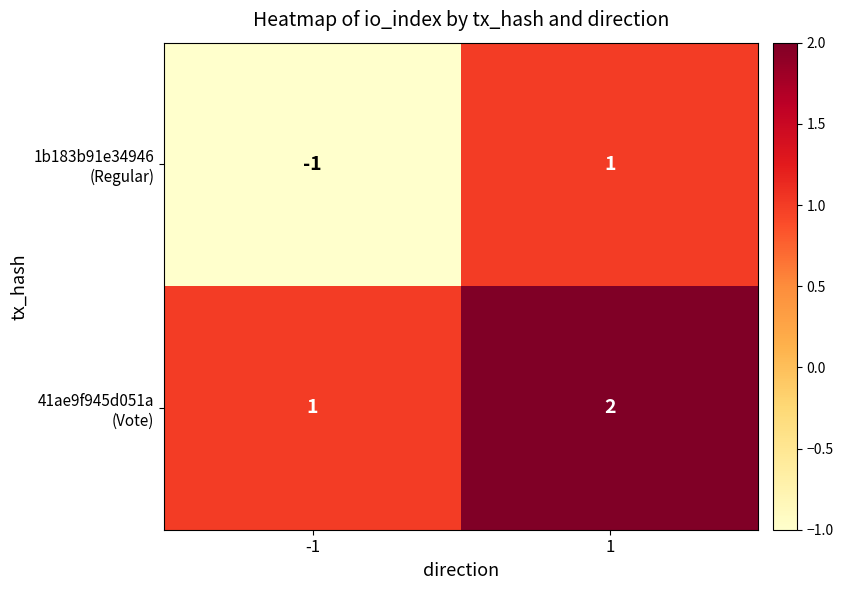

Count the number of categories in the chart.

2